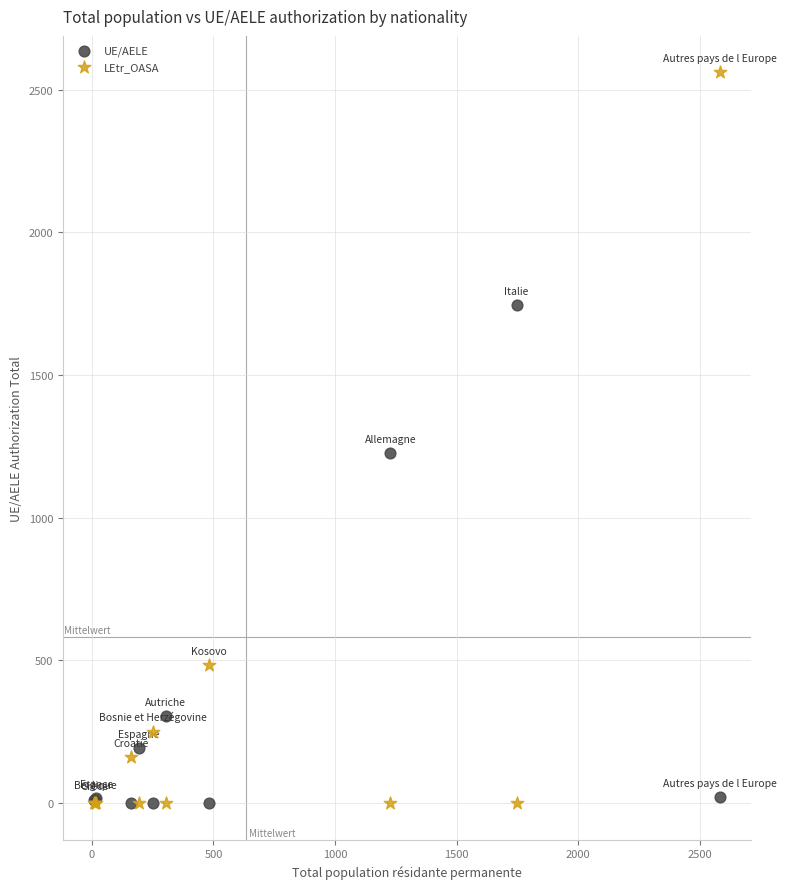

What is the X range (max minus min) for the scatter plot?

2572